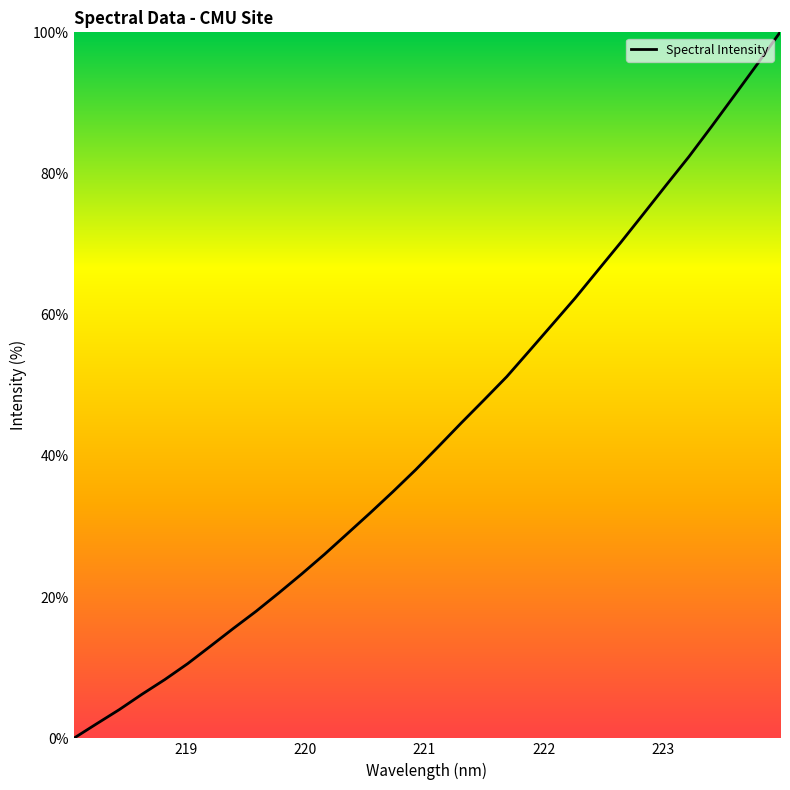

What is the maximum value shown in the chart?

100.0